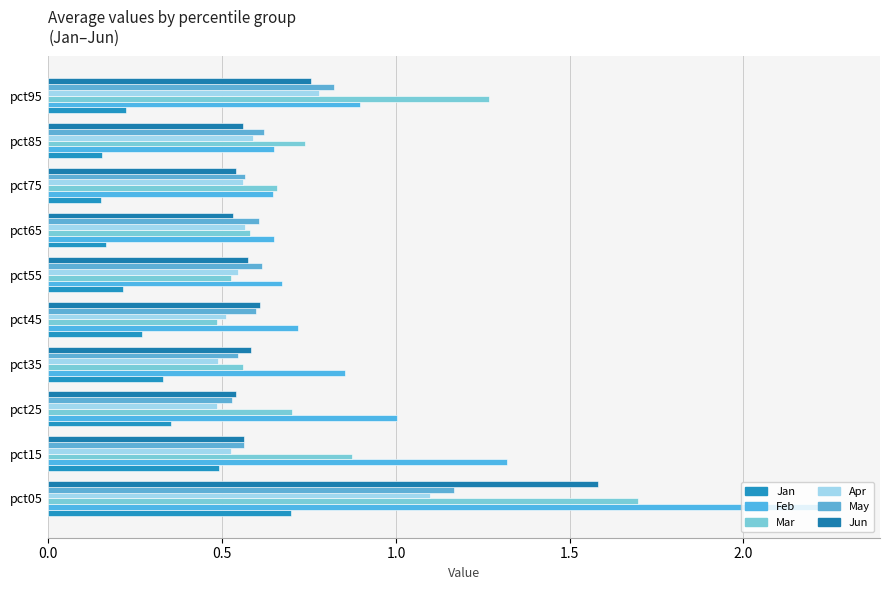

At which label is Feb closest to 1?

pct25